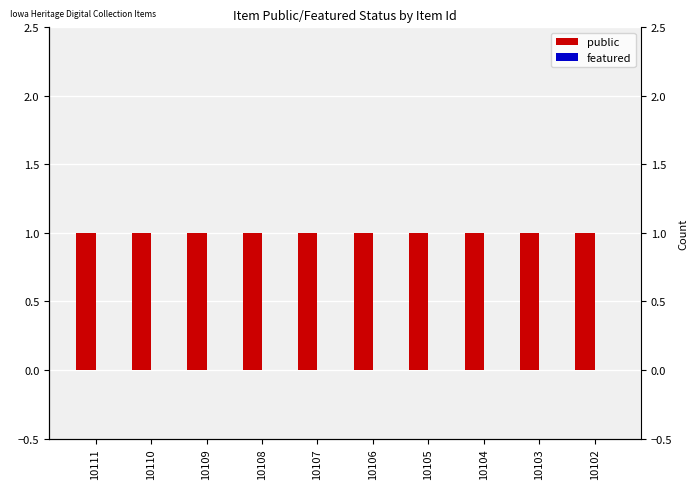

How many categories are shown in the chart?

10